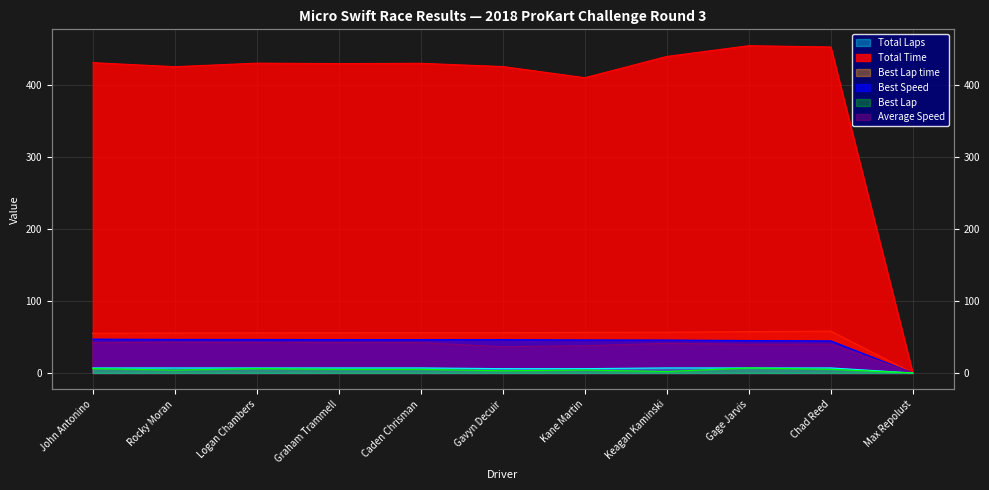

What is the label of the 4th point from the right?

Keagan Kaminski